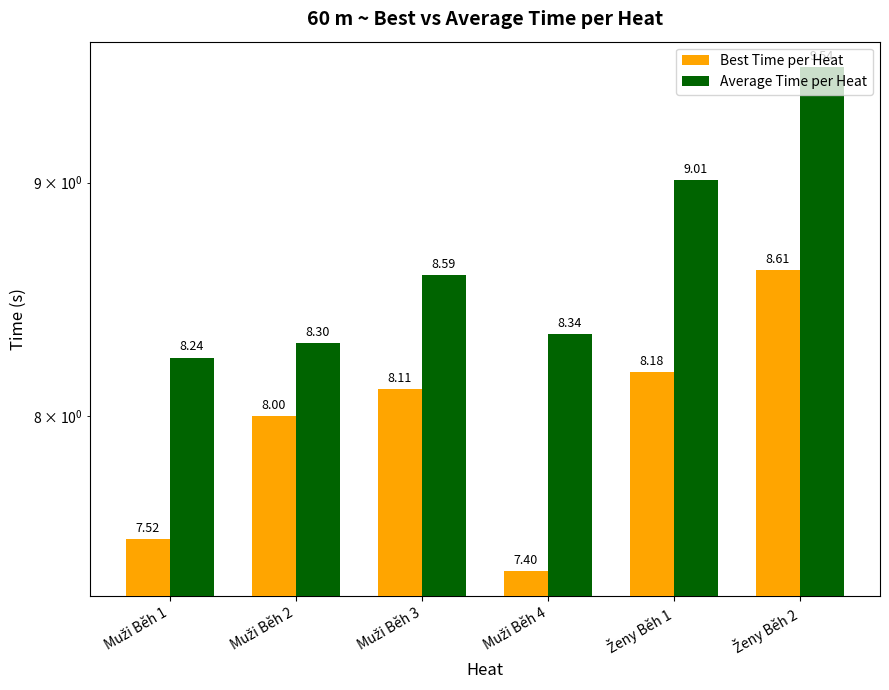

Reading right to left, list all the values displayed in this chart.

Best Time per Heat: 8.6	8.2	7.4	8.1	8.0	7.5
Average Time per Heat: 9.5	9.0	8.3	8.6	8.3	8.2